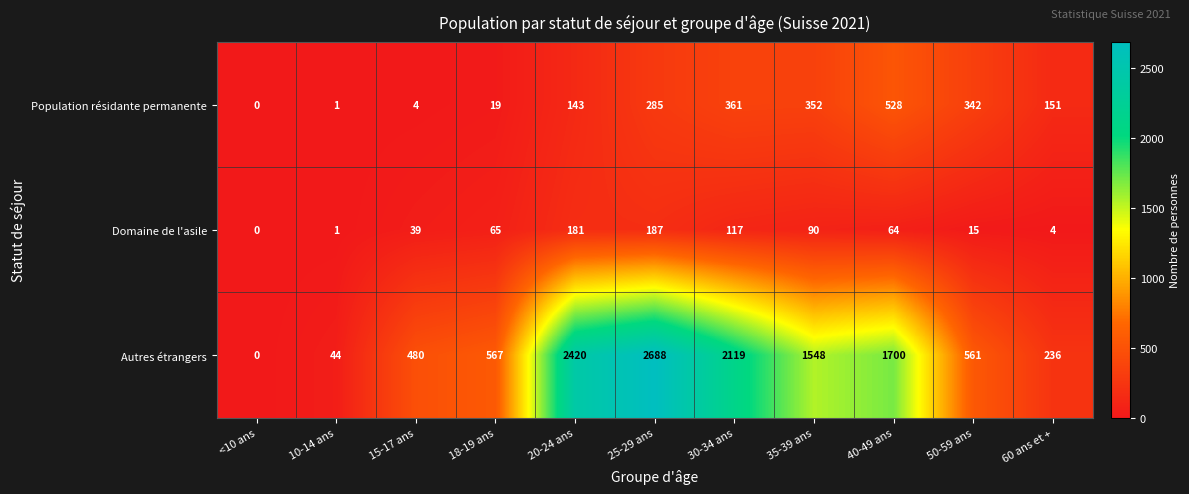

At which category does the chart reach its minimum across all series?

<10 ans